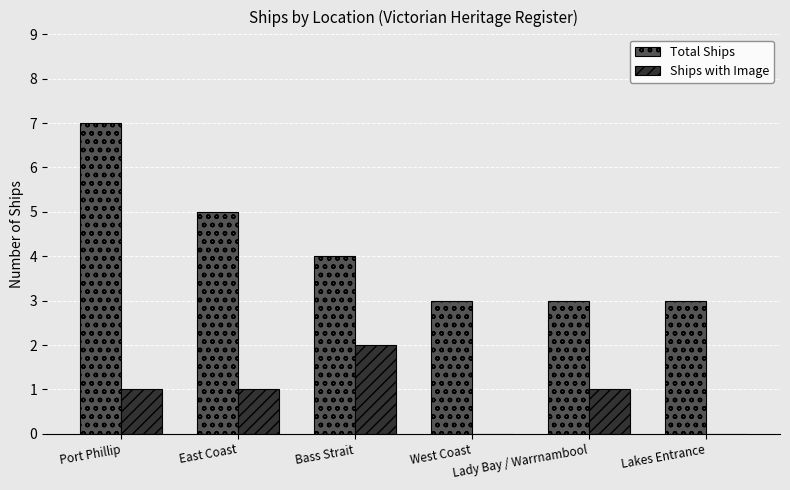

Is the value of Ships with Image at West Coast greater than the value of Total Ships at West Coast?

No